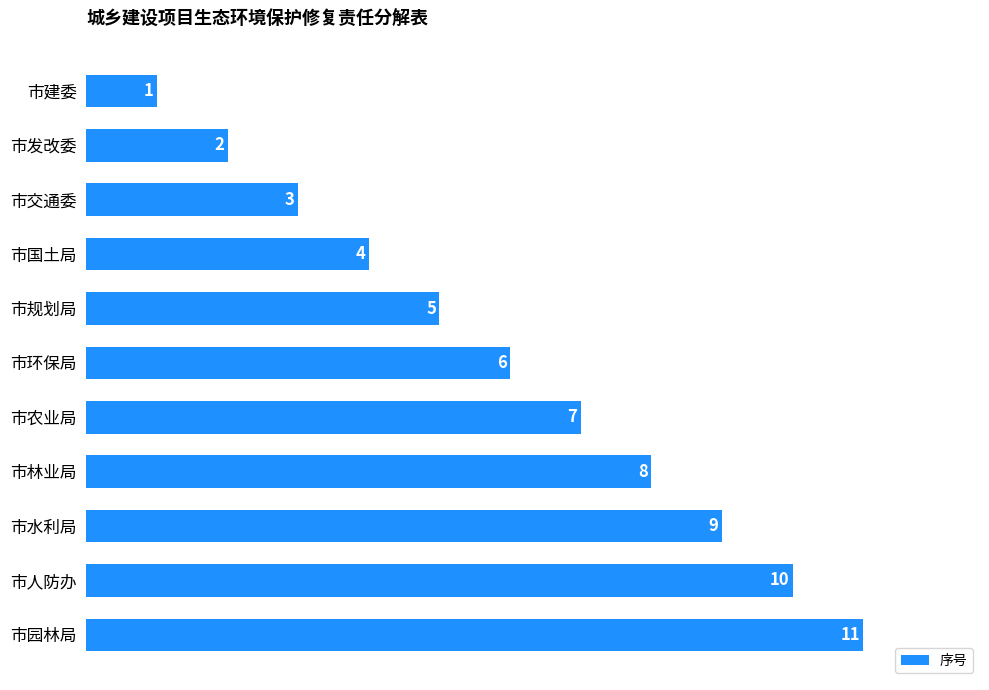

List the labels in order of value, smallest first.

市建委, 市发改委, 市交通委, 市国土局, 市规划局, 市环保局, 市农业局, 市林业局, 市水利局, 市人防办, 市园林局